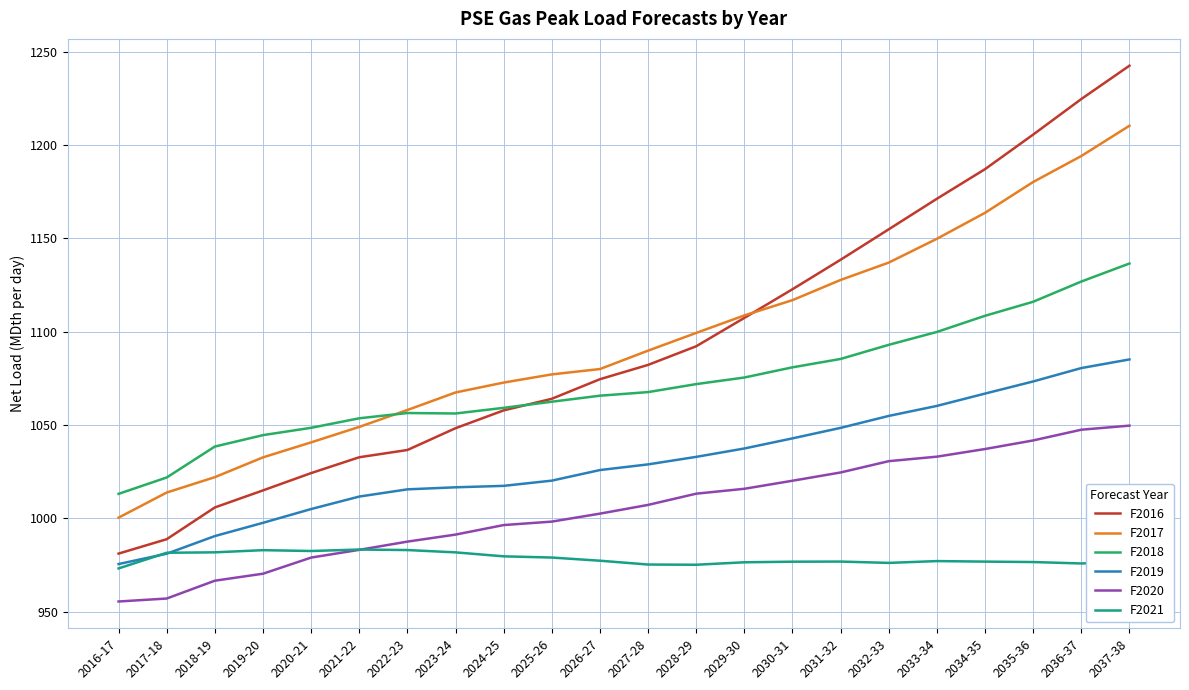

Rank the series by their maximum value, from lowest to highest.

F2021, F2020, F2019, F2018, F2017, F2016